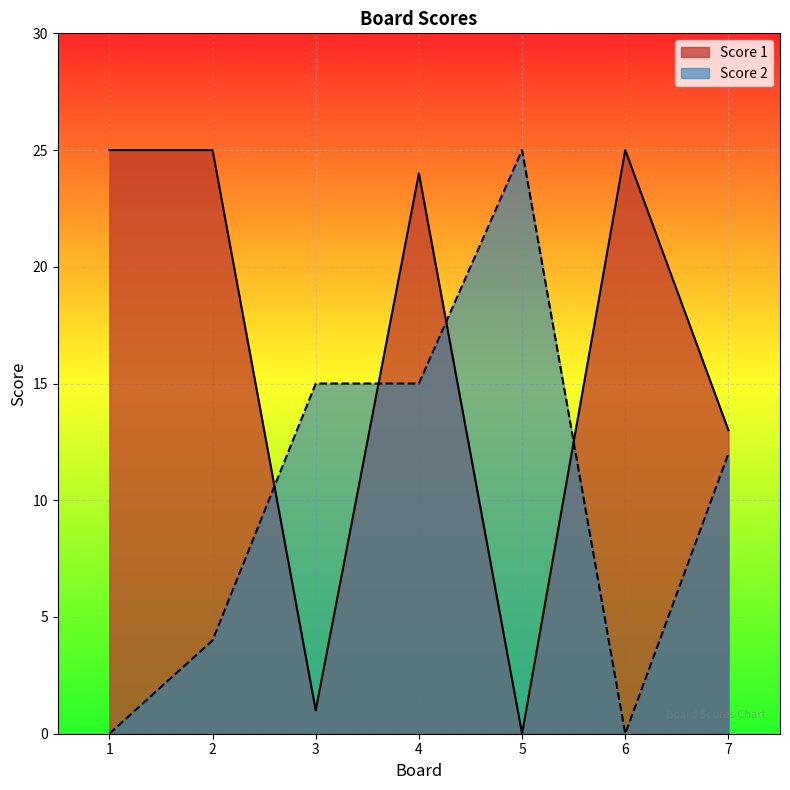

Reading left to right, extract all data points from this chart.

Score 1: 1=25	2=25	3=1	4=24	5=0	6=25	7=13
Score 2: 1=0	2=4	3=15	4=15	5=25	6=0	7=12